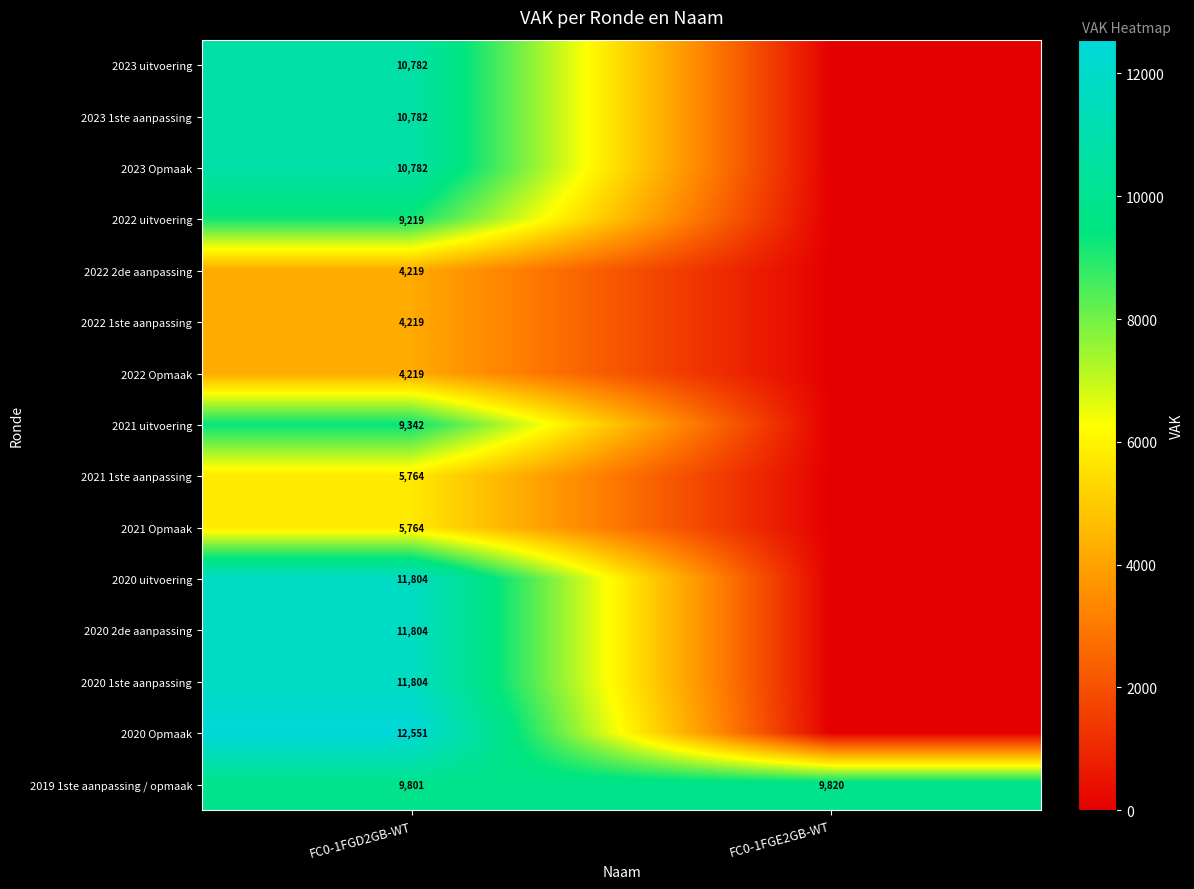

The 2020 2de aanpassing series shows 11804 at FC0-1FGD2GB-WT. True or false?

True